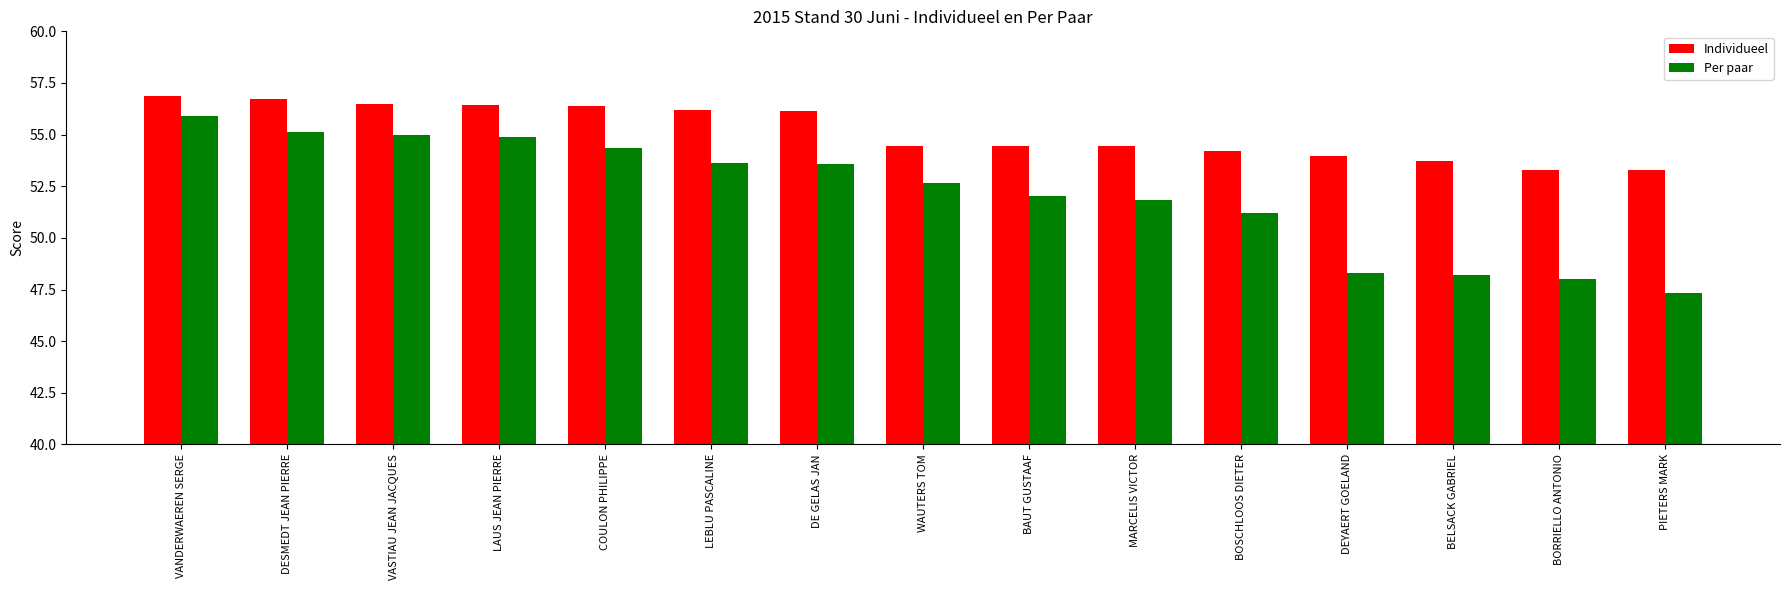

At which category is the sum across all series the highest?

VANDERWAEREN SERGE